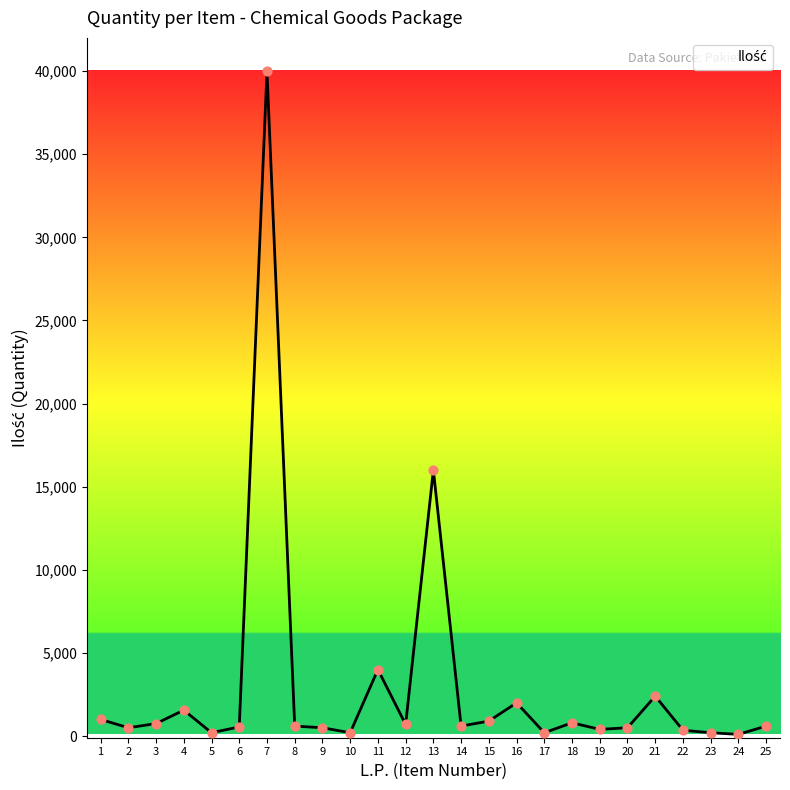

Approximately how many times larger is the value at 6 compared to 18?

0.7